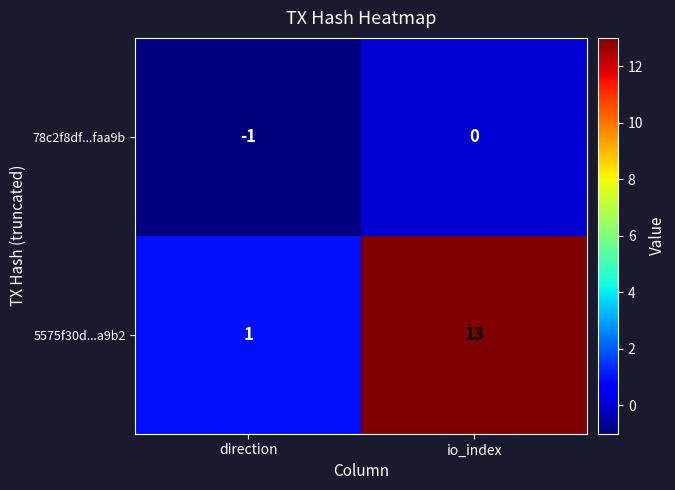

Where is 78c2f8df...faa9b nearest to the value 0?

io_index